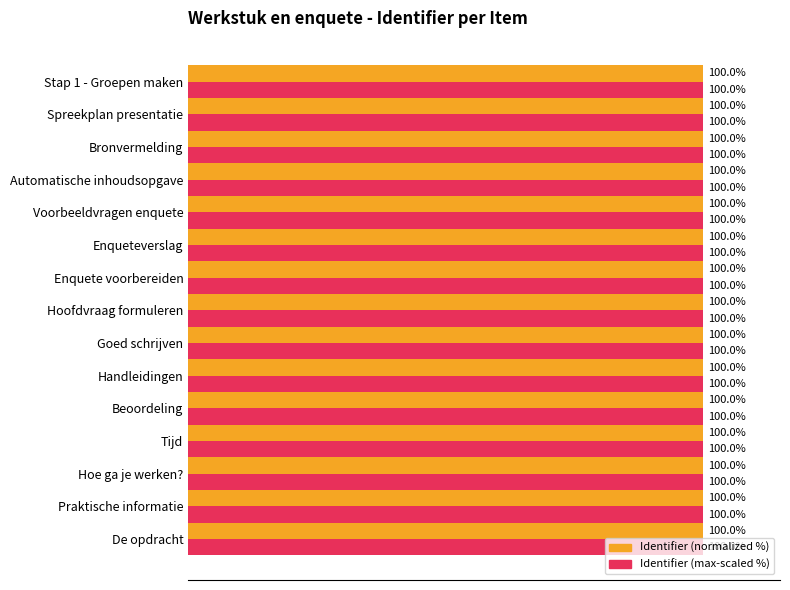

What is the sum of all Identifier (normalized %) values?

1499.9